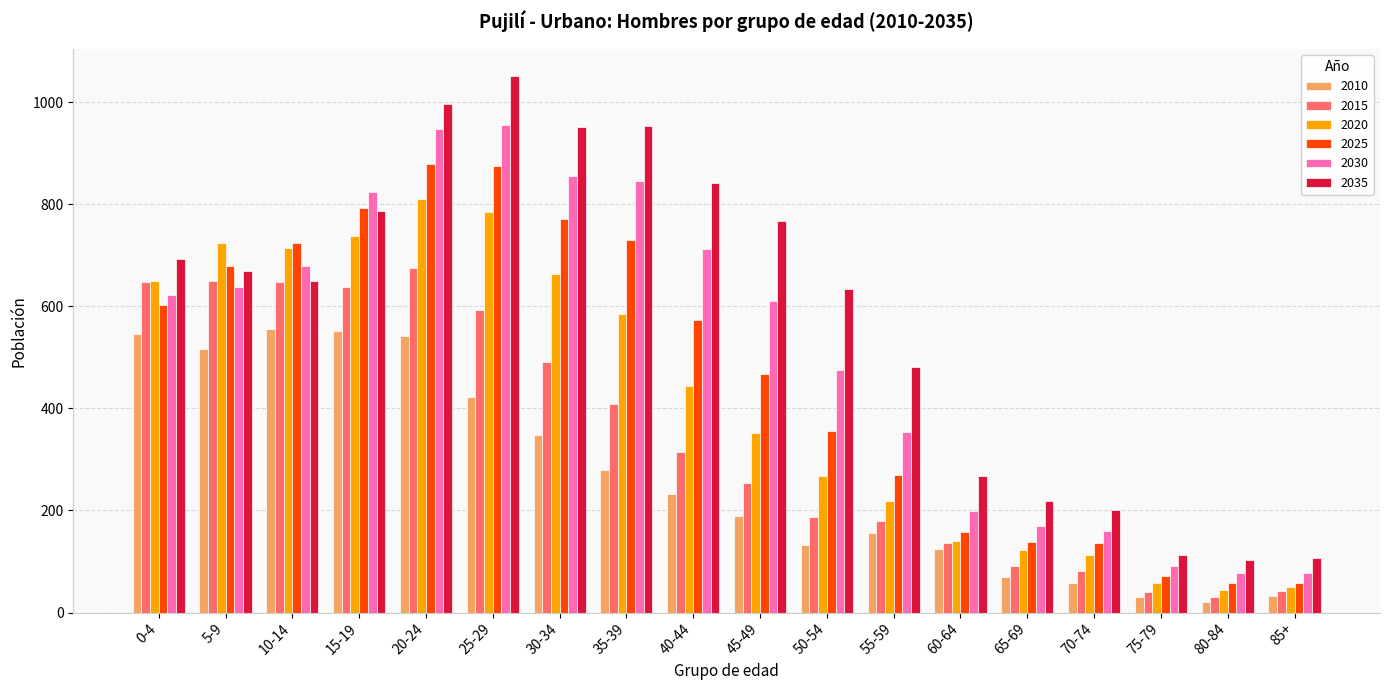

Which series has the largest total across all categories?

2035